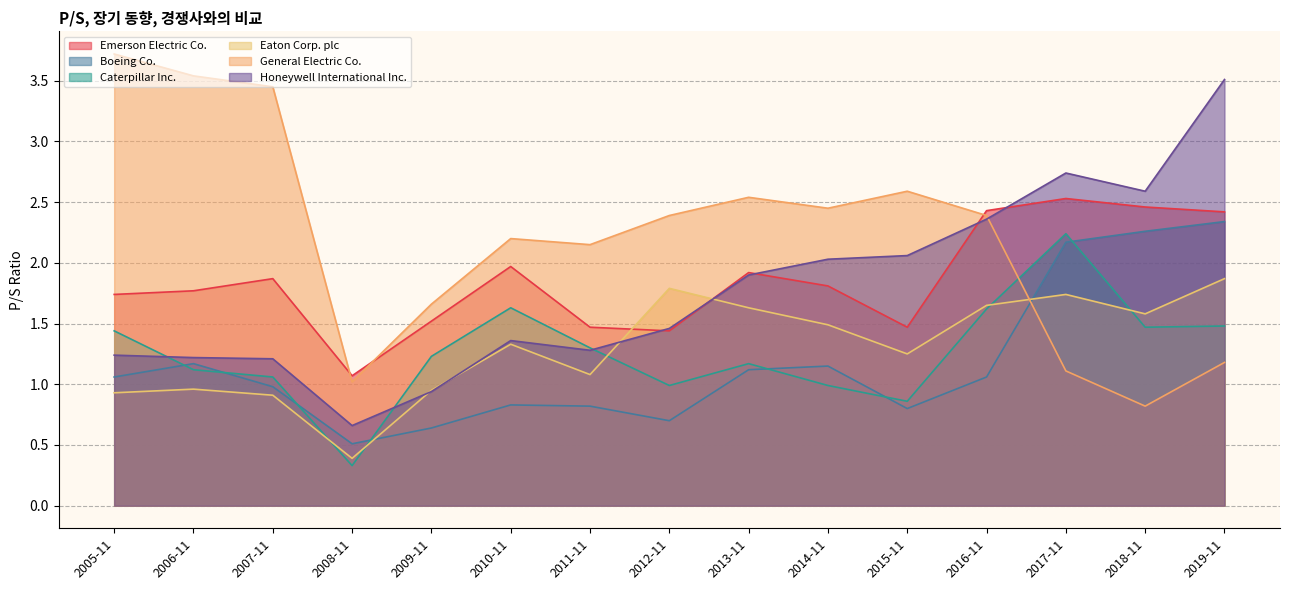

What is the total value across all series at 2014-11?

9.9